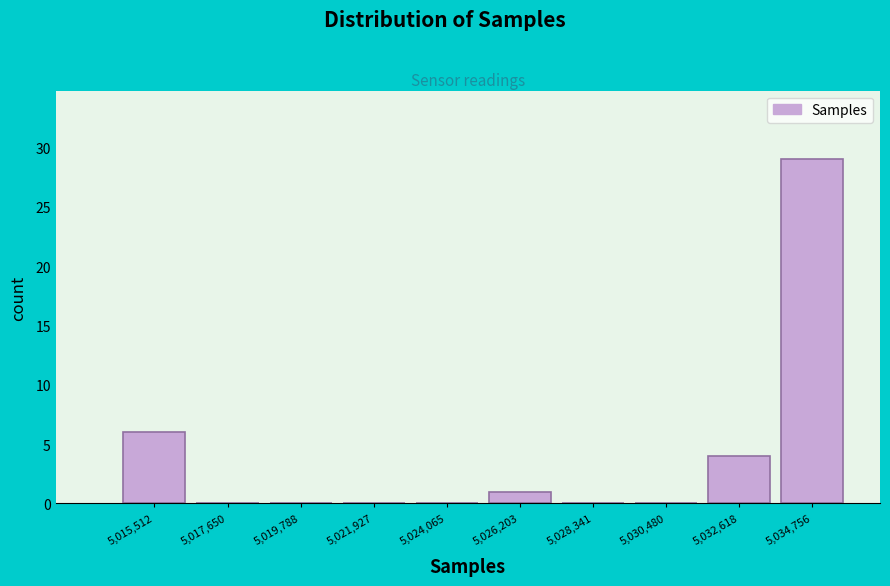

Which range on the x-axis has the tallest bar?

5033500 to 5036000